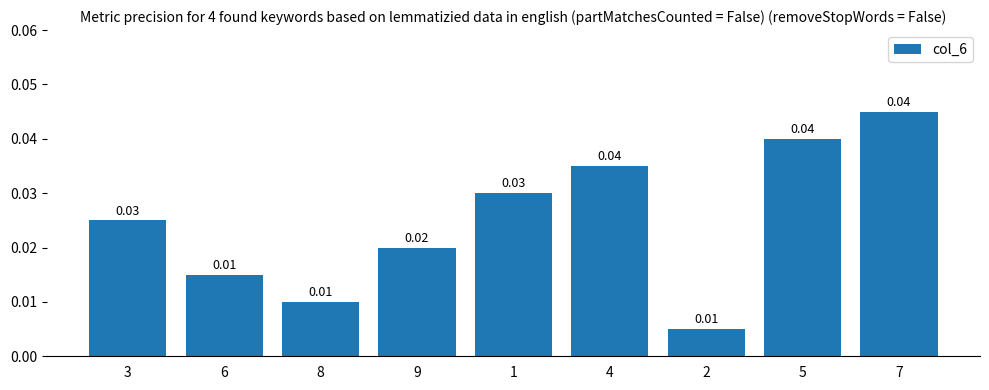

Which has a higher value, 3 or 5?

5